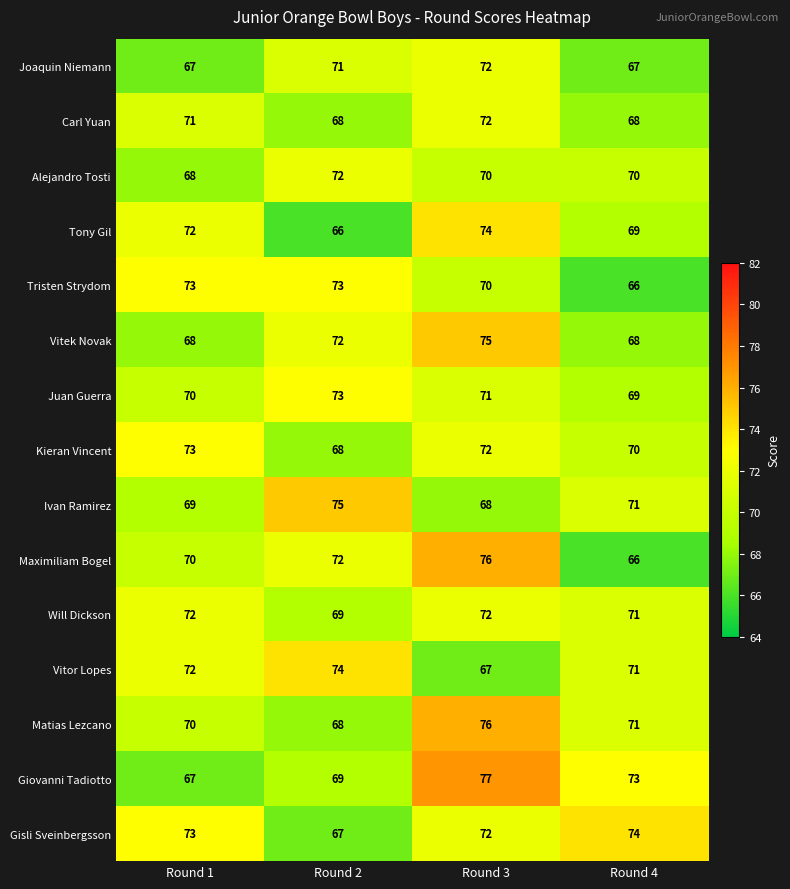

Rank the categories by Gisli Sveinbergsson value from highest to lowest.

Round 4, Round 1, Round 3, Round 2